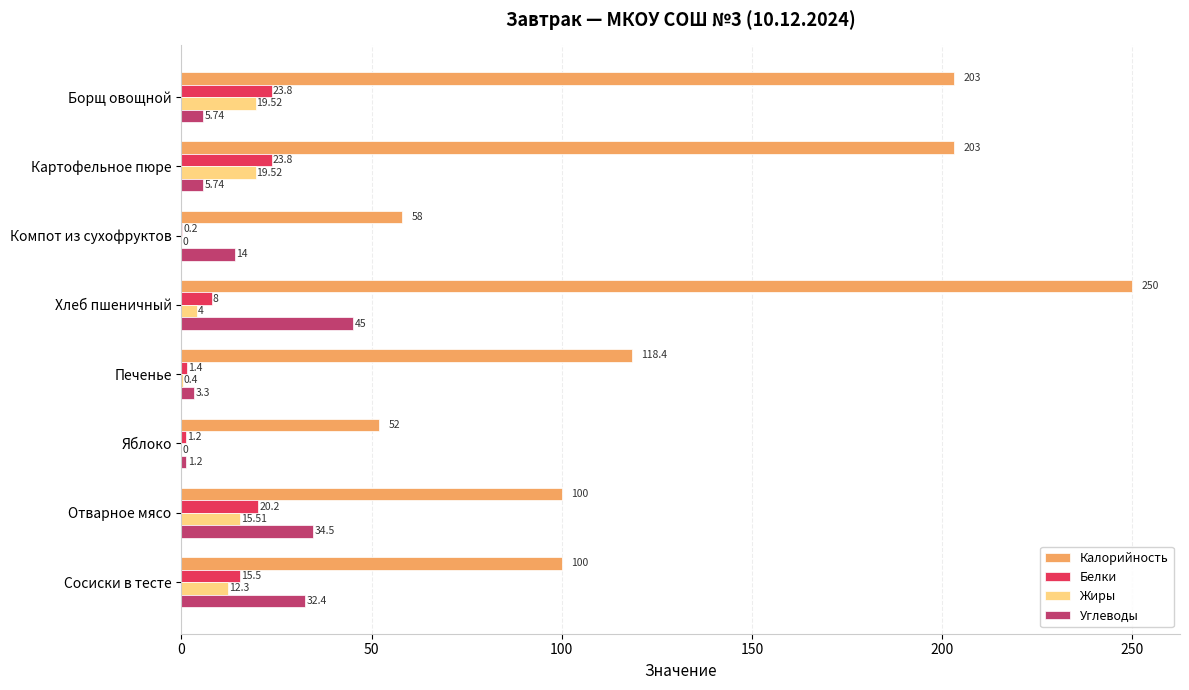

How many values in the Калорийность series exceed 118?

4